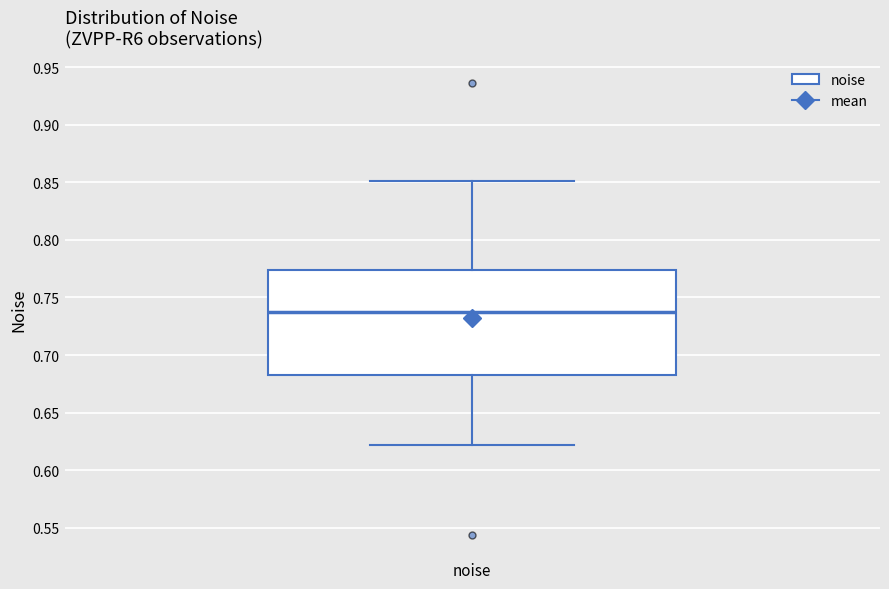

Read this box plot against the y-axis: the position of the median line, the range covered by the box, and the ends of both whiskers. The values are not printed on the chart, so give them approximately, as read against the axis.

median 0.735, box 0.685 to 0.775, whiskers 0.620 to 0.850